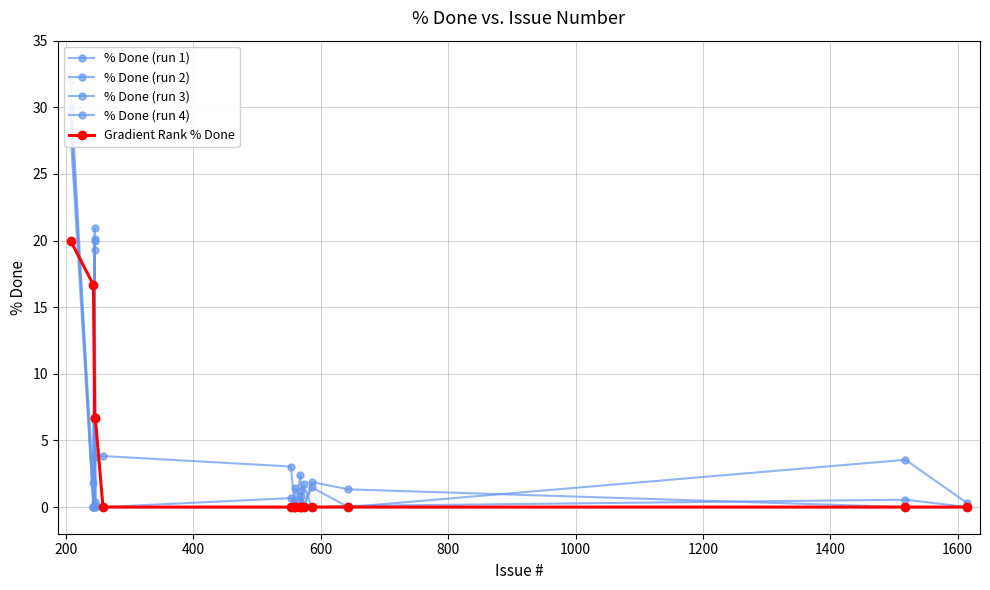

Does the chart display data point markers on the line(s)?

Yes